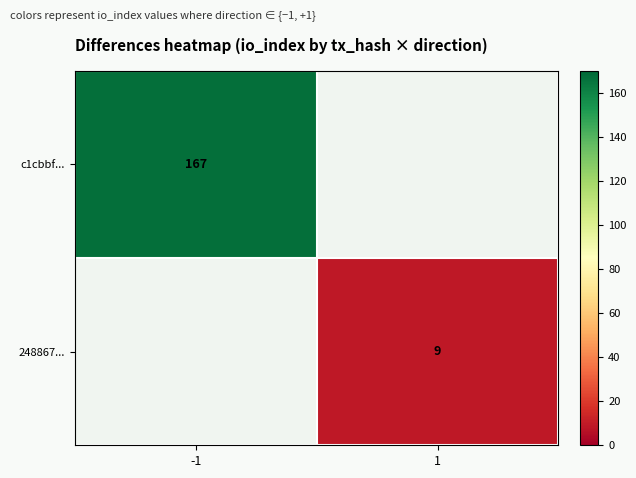

The c1cbbf... series shows 86 at -1. True or false?

False